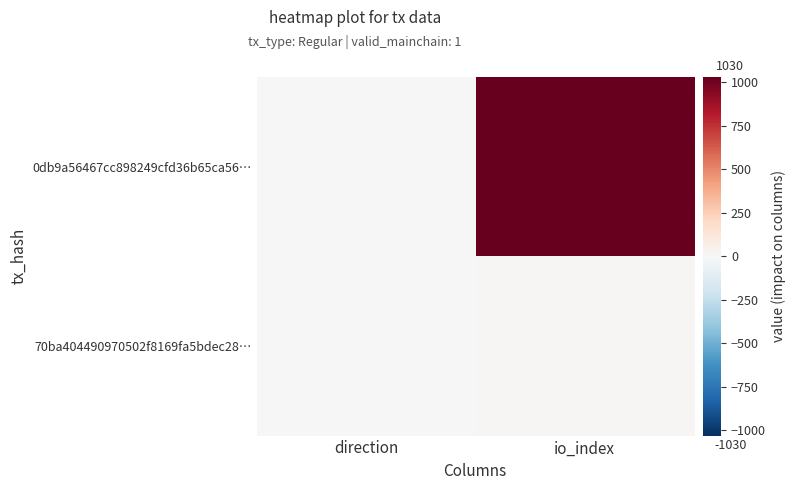

Reading left to right, transcribe all the data shown in this chart.

0db9a56467cc898249cfd36b65ca56…: direction=-1	io_index=1030
70ba404490970502f8169fa5bdec28…: direction=1	io_index=13